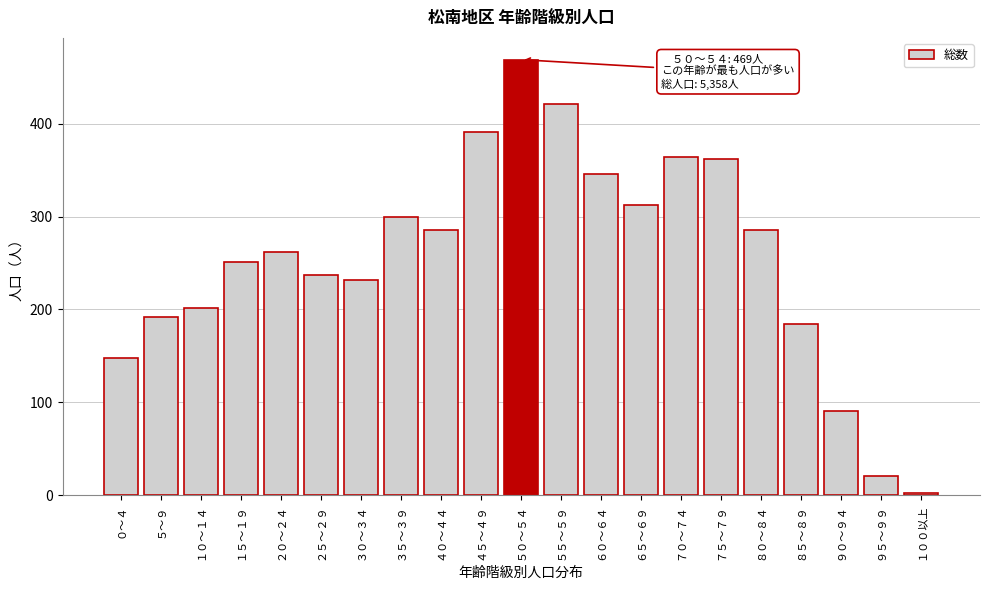

Approximately how many times larger is the value at ７５～７９ compared to ９５～９９?

17.2